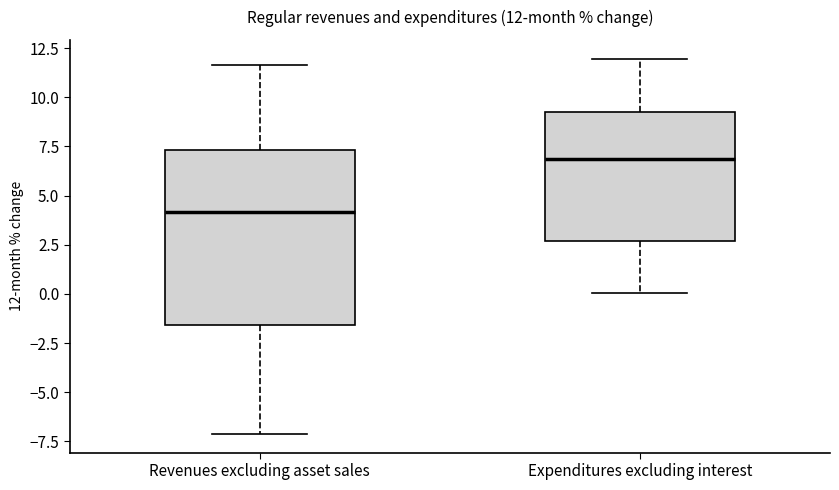

Comparing the boxes themselves (not the whiskers), which one is the tallest?

Revenues excluding asset sales